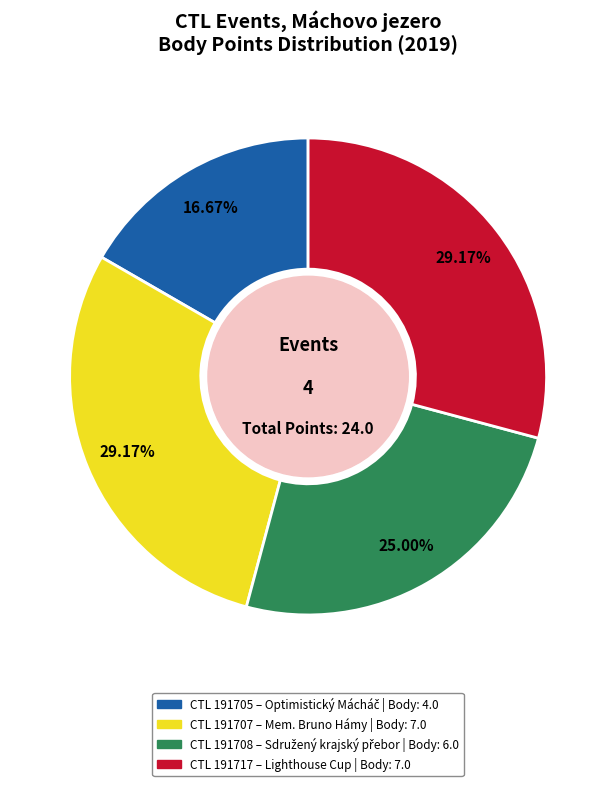

Count the number of slices in the pie.

4